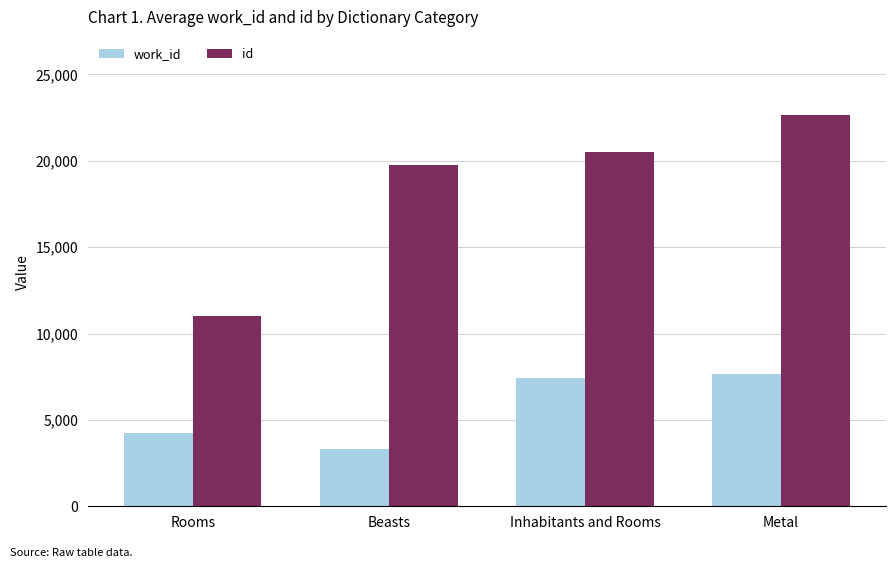

What is the sum of the id values at Rooms and Beasts?

30725